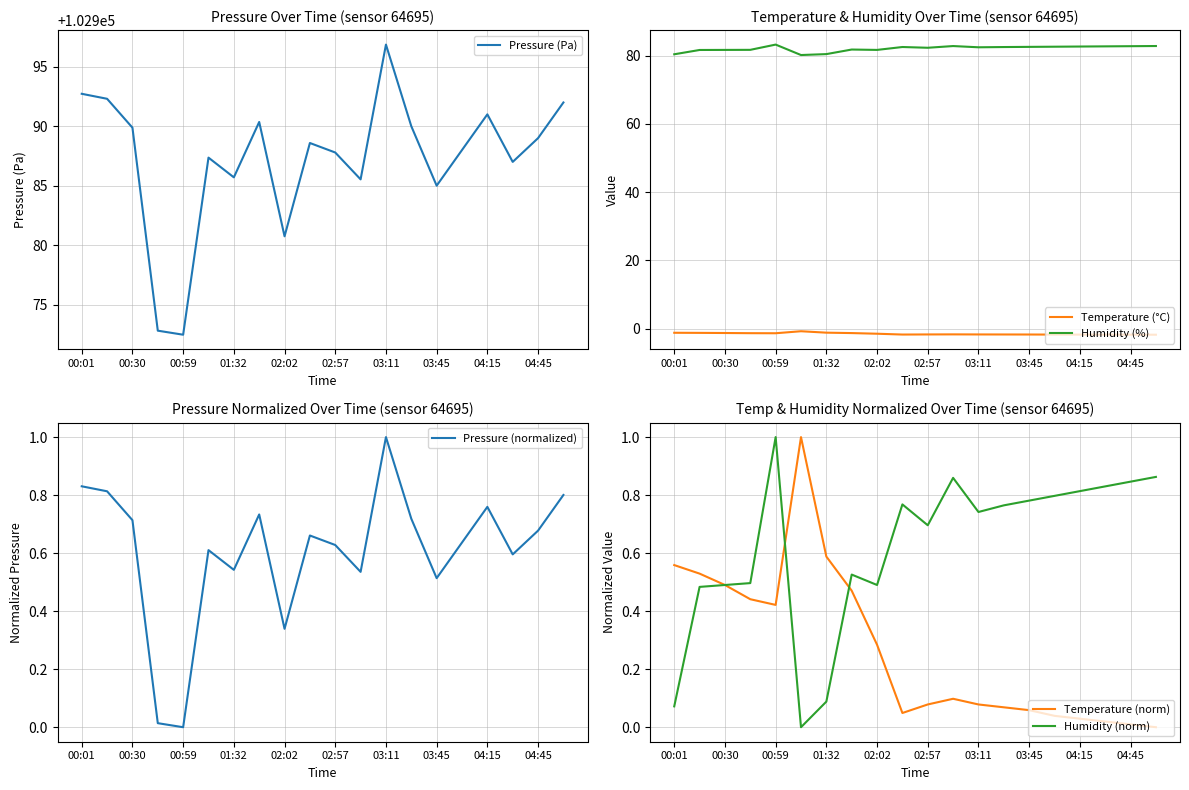

The value of Humidity (%) at 01:32 is 37.6. True or false?

False